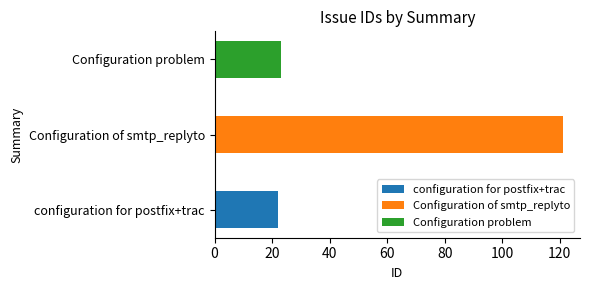

Count the number of categories in the chart.

3